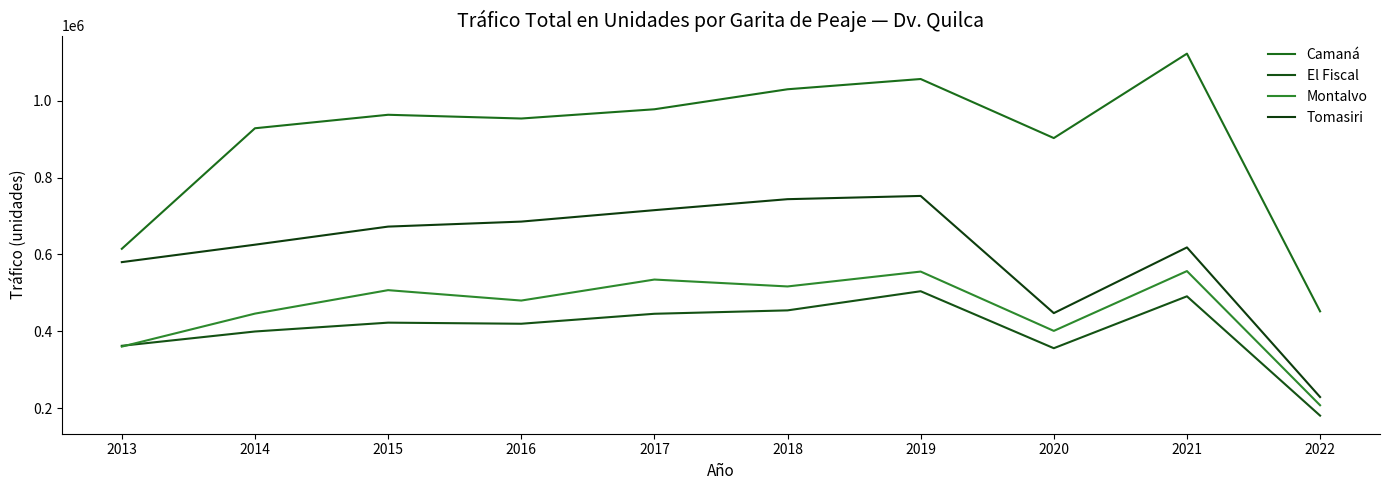

Reading left to right, extract all data points from this chart.

Camaná: 2013=614808	2014=928414	2015=963508	2016=953780	2017=977812	2018=1029868	2019=1056560	2020=902907	2021=1122548	2022=452094
El Fiscal: 2013=362400	2014=399636	2015=422650	2016=419790	2017=445736	2018=454576	2019=504384	2020=356129	2021=491163	2022=180740
Montalvo: 2013=360340	2014=446156	2015=507202	2016=480146	2017=534780	2018=516844	2019=555550	2020=401200	2021=556815	2022=207735
Tomasiri: 2013=580120	2014=625476	2015=672558	2016=685582	2017=715328	2018=743900	2019=752360	2020=447433	2021=618396	2022=229120